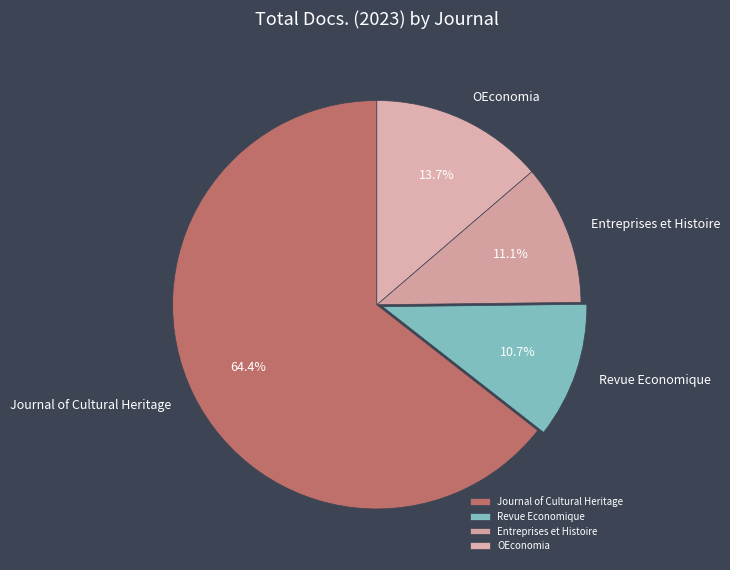

Is it true that OEconomia is 14% of the pie?

True